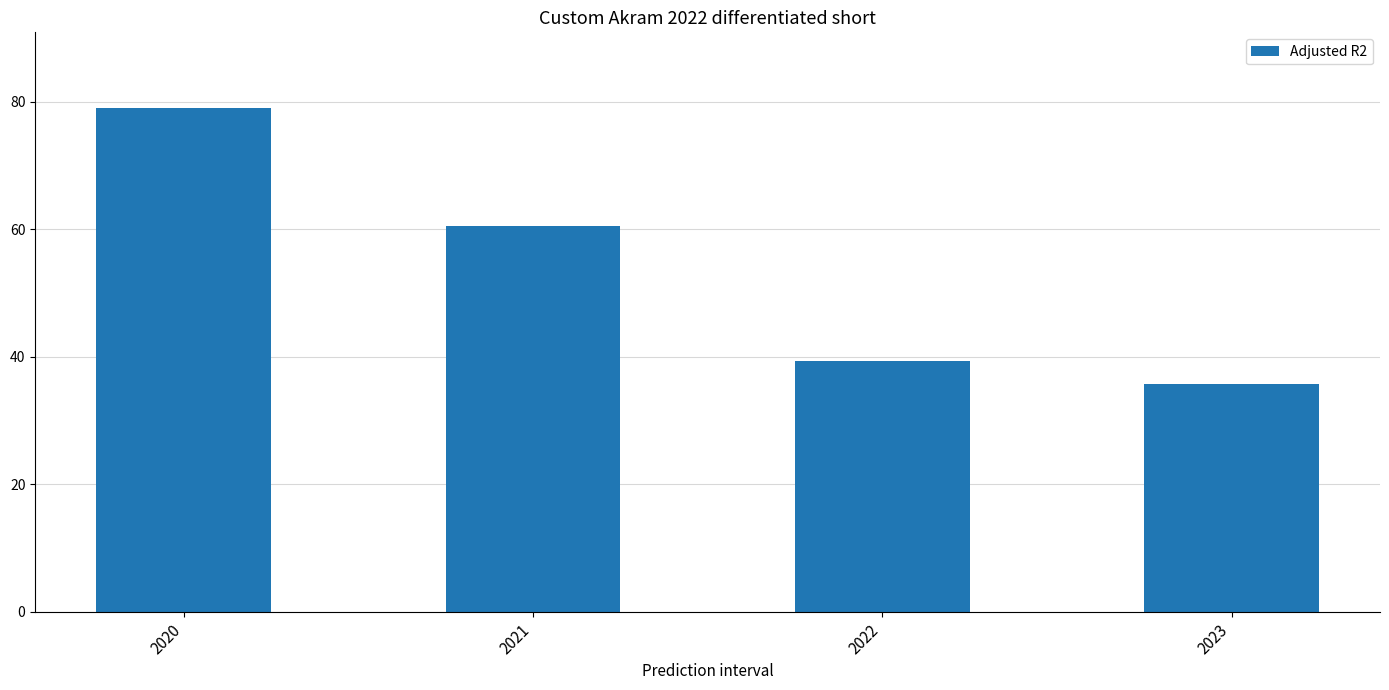

What is the value of the 1st bar from the left?

79.0